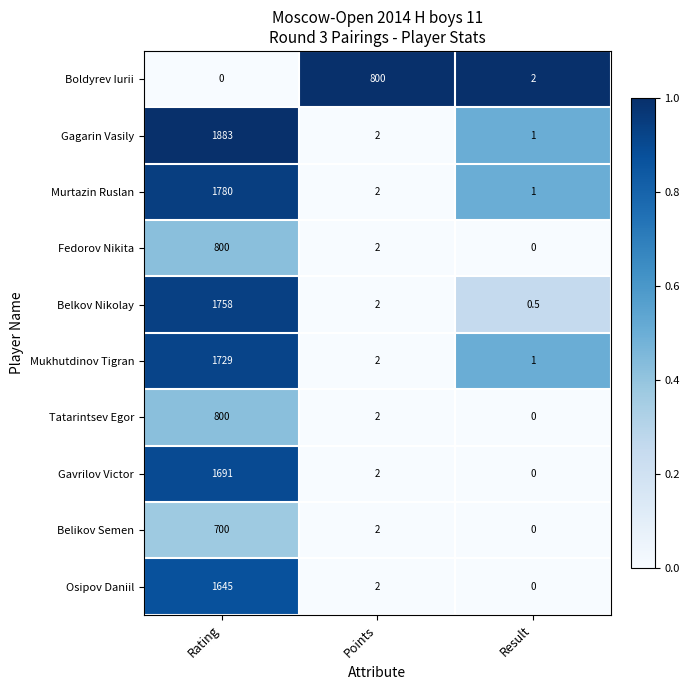

The value of Boldyrev Iurii at Rating is 0.0. True or false?

True